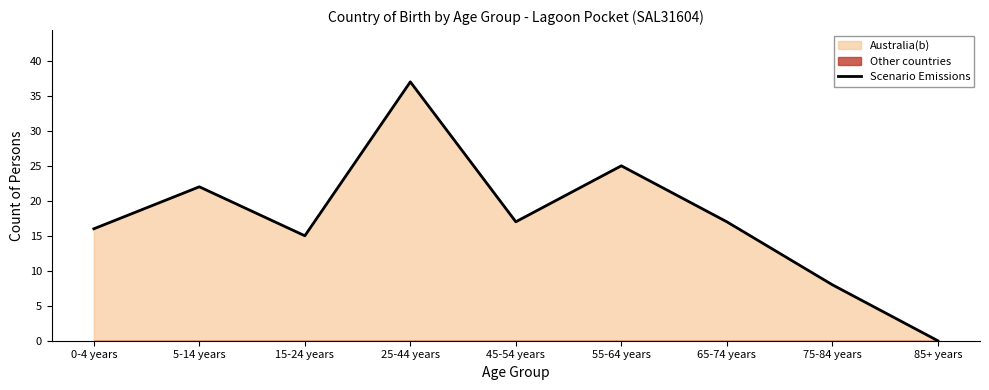

What position from the right is 25-44 years?

6